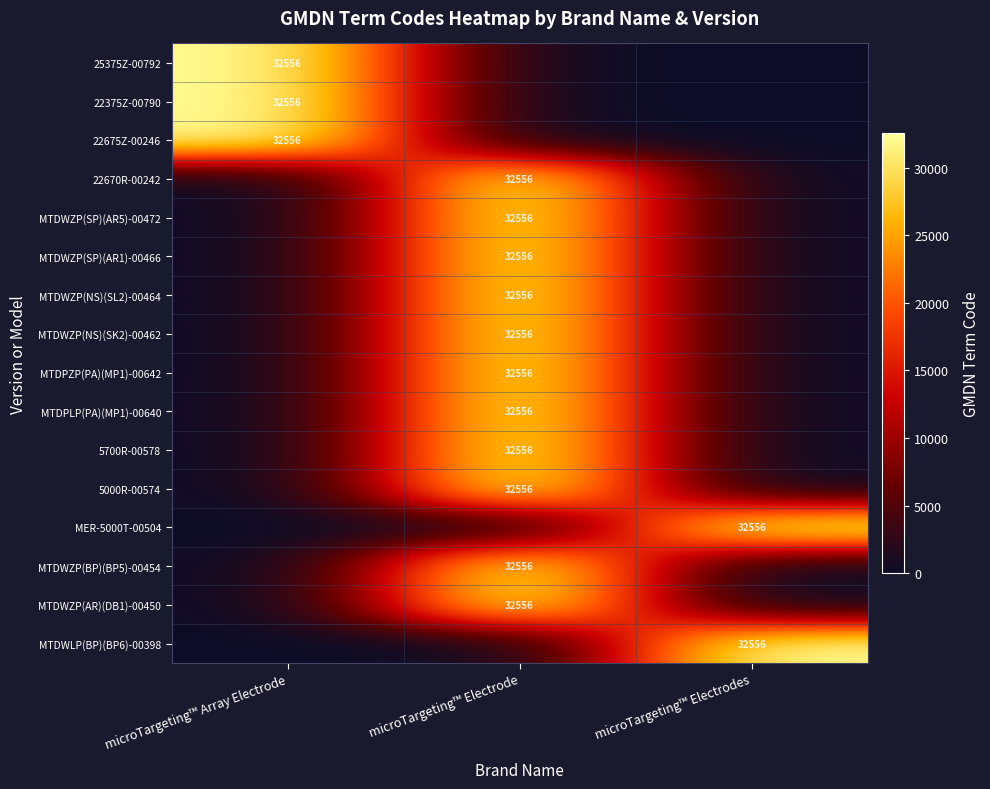

At which category does the chart reach its peak across all series?

microTargeting™ Array Electrode